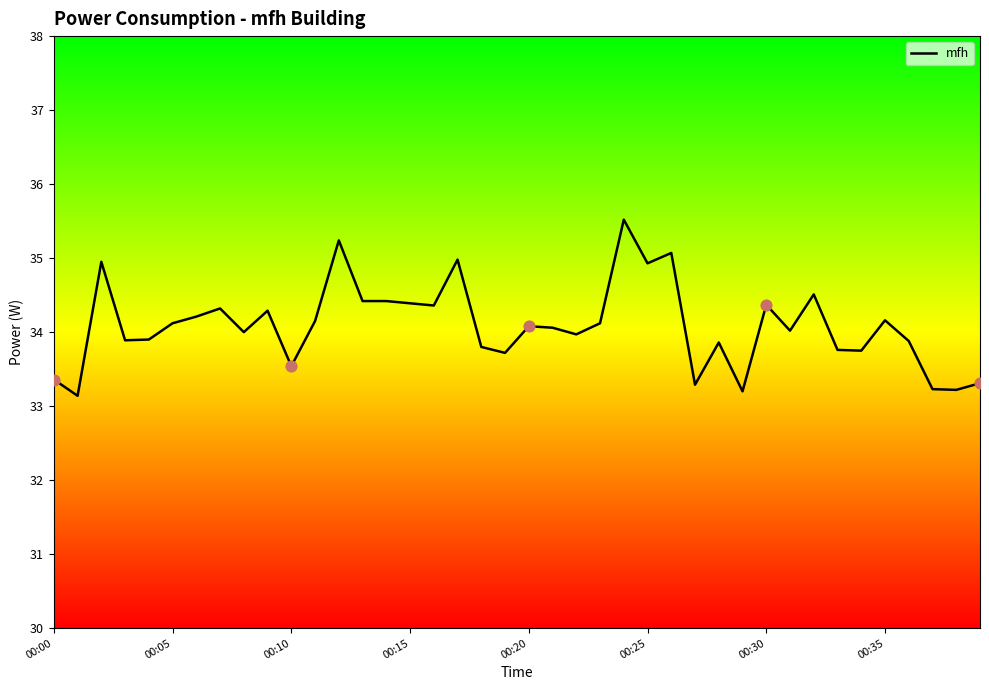

What is the minimum value shown in the chart?

33.1